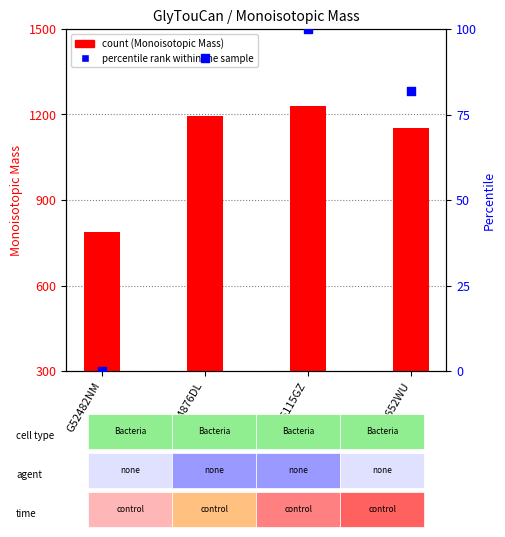

What is the total value across all series at G94876DL?

1284.9